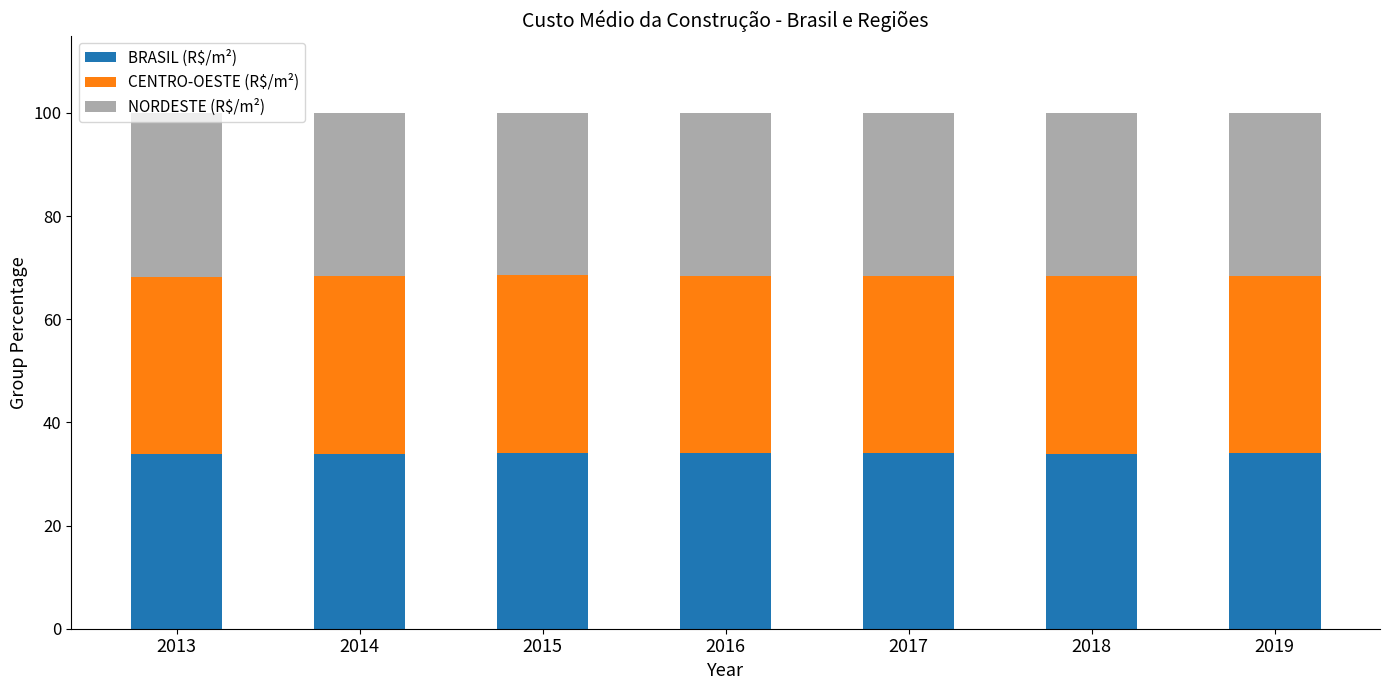

What is the difference between the BRASIL (R$/m²) values at 2016 and 2015?

0.1